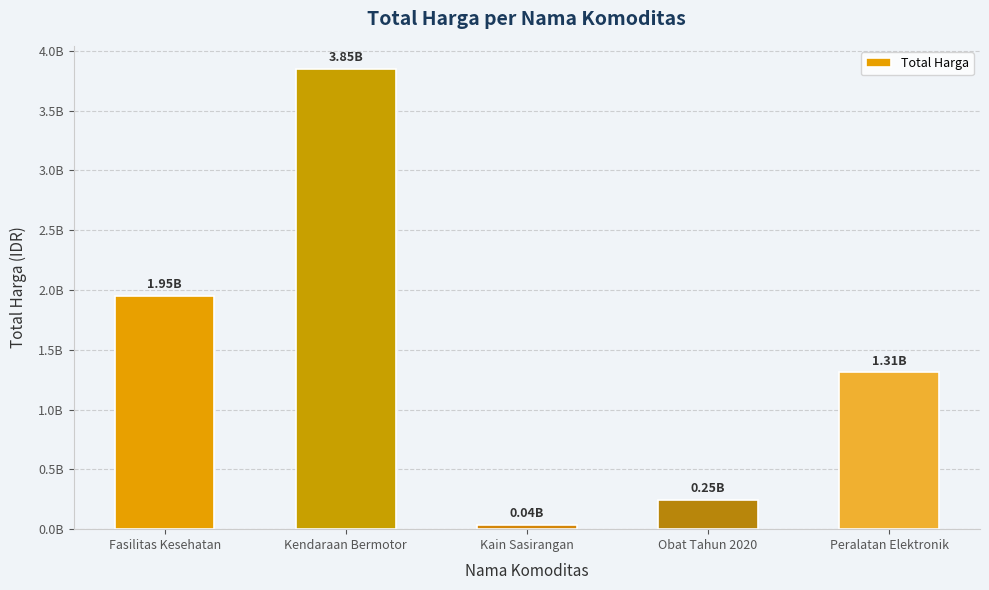

List the labels in order of value, largest first.

Kendaraan Bermotor, Fasilitas Kesehatan, Peralatan Elektronik, Obat Tahun 2020, Kain Sasirangan